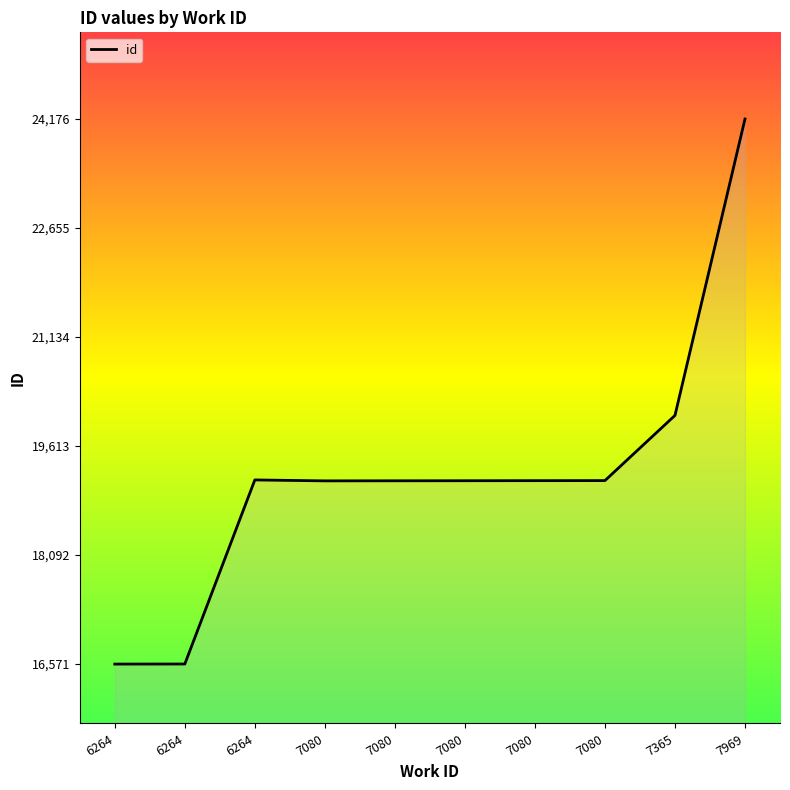

Does the chart display data point markers on the line(s)?

No